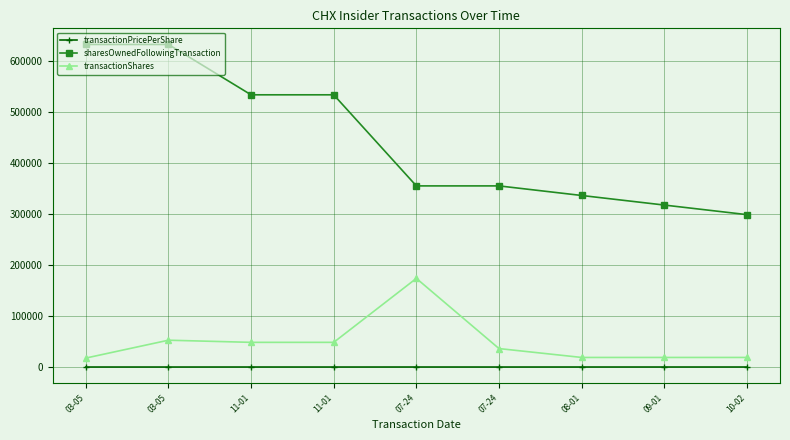

What is the smallest value displayed?

2.6